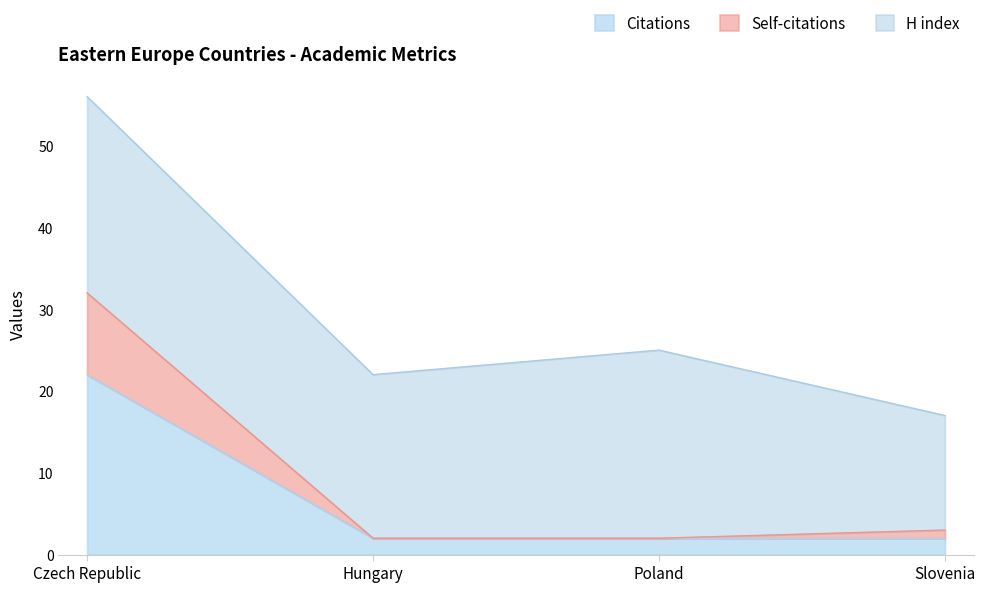

What is the highest value of the Citations series?

22